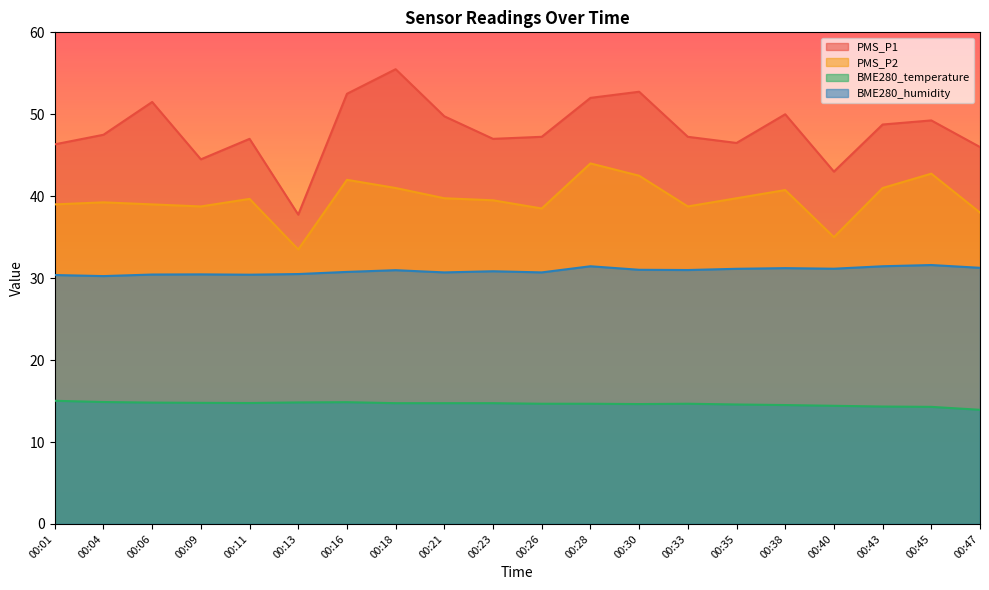

The value of BME280_temperature at 00:21 is 6.4. True or false?

False